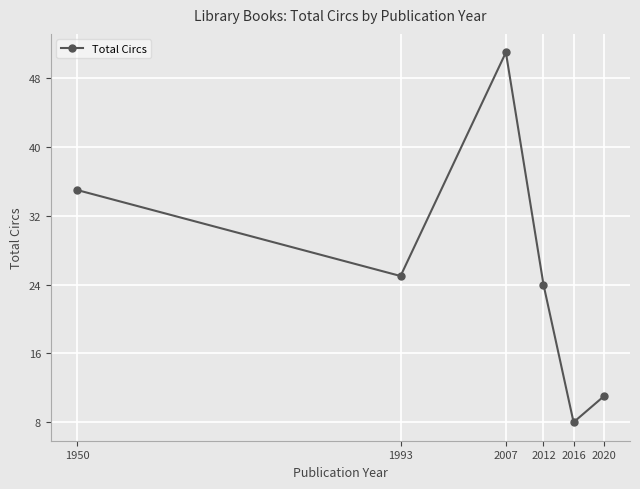

True or false: the data shows 17 at 2020.

False